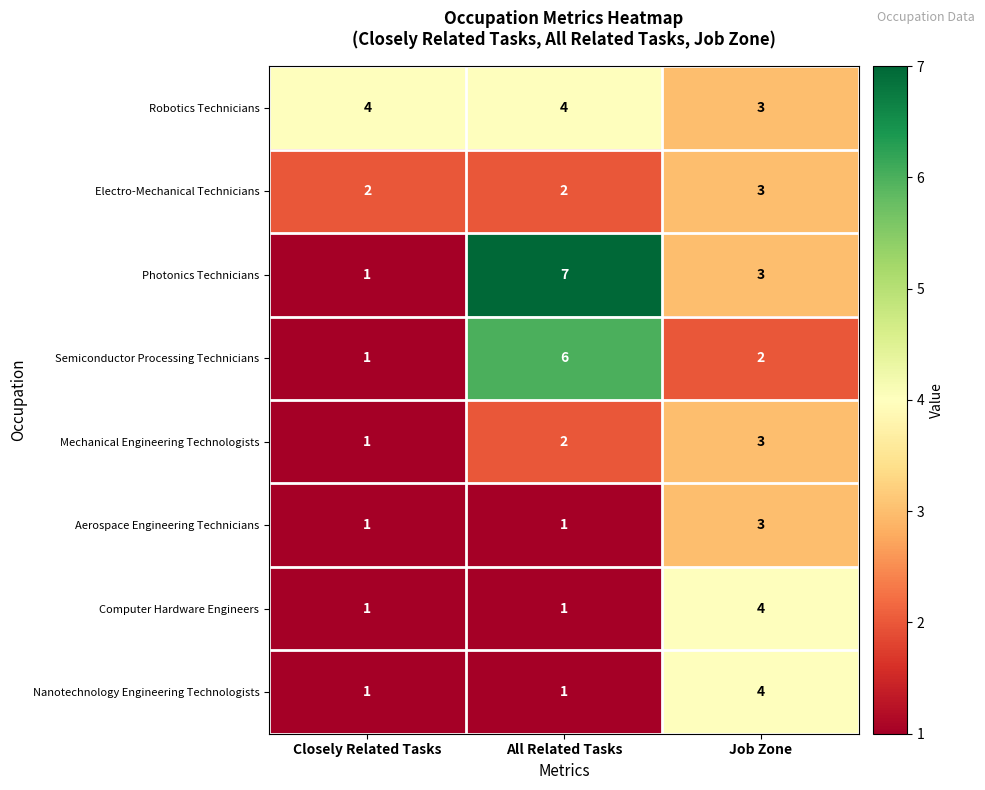

What is the difference between the highest and lowest values at Closely Related Tasks?

3